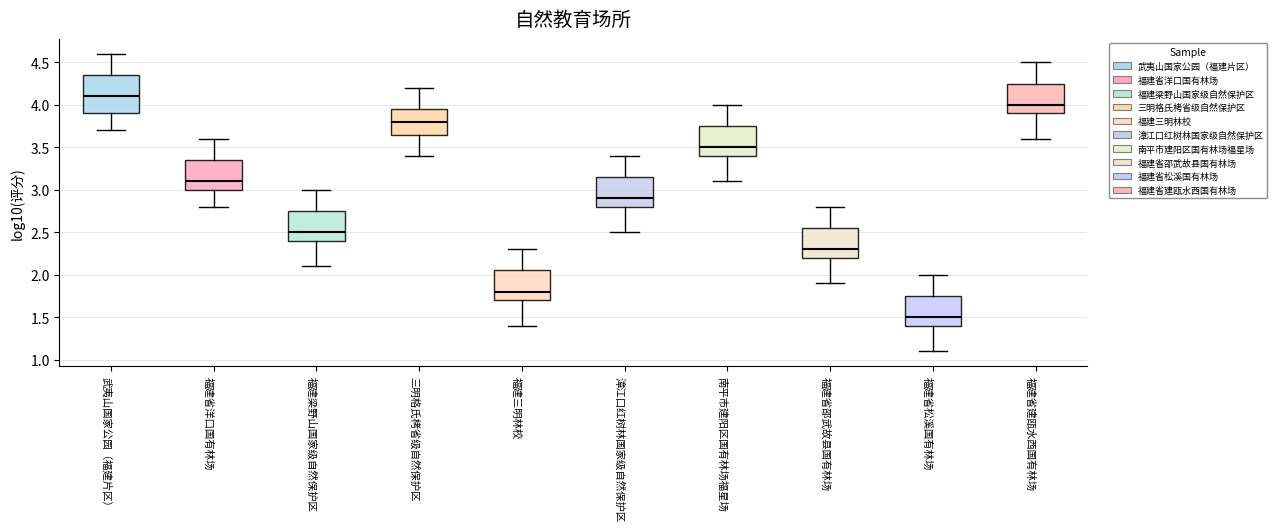

Reading left to right, transcribe this box plot: for each box, give where its median line is, the range the box spans, and where its two whiskers end, as read against the y-axis. The values are not printed on the chart, so give them approximately, as read against the axis.

武夷山国家公园（福建片区）: median 4.10, box 3.90 to 4.35, whiskers 3.70 to 4.60
福建省洋口国有林场: median 3.10, box 3.00 to 3.35, whiskers 2.80 to 3.60
福建梁野山国家级自然保护区: median 2.50, box 2.40 to 2.75, whiskers 2.10 to 3.00
三明格氏栲省级自然保护区: median 3.80, box 3.65 to 3.95, whiskers 3.40 to 4.20
福建三明林校: median 1.80, box 1.70 to 2.05, whiskers 1.40 to 2.30
漳江口红树林国家级自然保护区: median 2.90, box 2.80 to 3.15, whiskers 2.50 to 3.40
南平市建阳区国有林场福星场: median 3.50, box 3.40 to 3.75, whiskers 3.10 to 4.00
福建省邵武故县国有林场: median 2.30, box 2.20 to 2.55, whiskers 1.90 to 2.80
福建省松溪国有林场: median 1.50, box 1.40 to 1.75, whiskers 1.10 to 2.00
福建省建瓯水西国有林场: median 4.00, box 3.90 to 4.25, whiskers 3.60 to 4.50